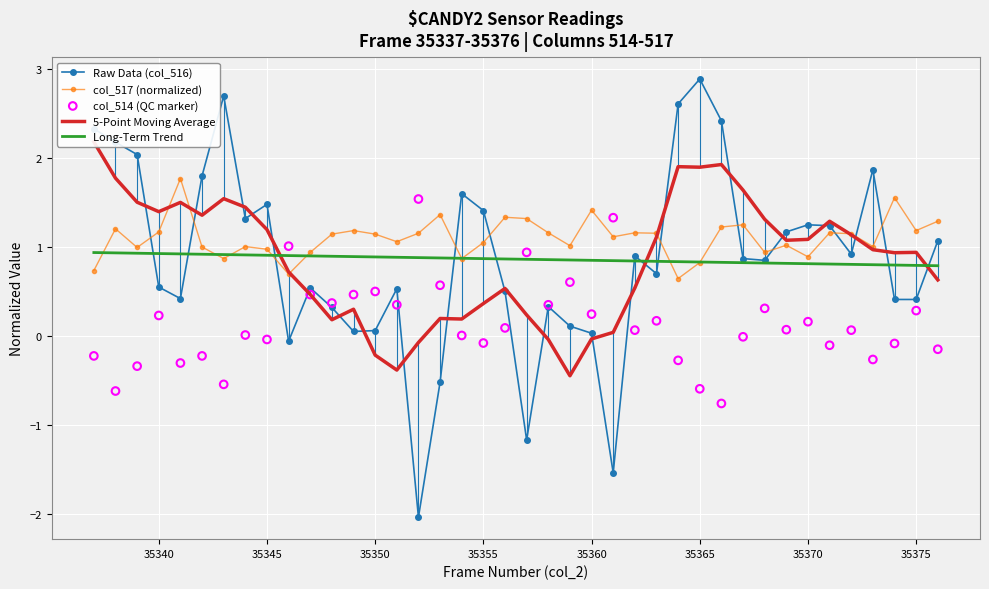

What are all the series names shown in the legend?

Raw Data (col_516), col_517 (normalized), 5-Point Moving Average, Long-Term Trend, col_514 (QC marker)